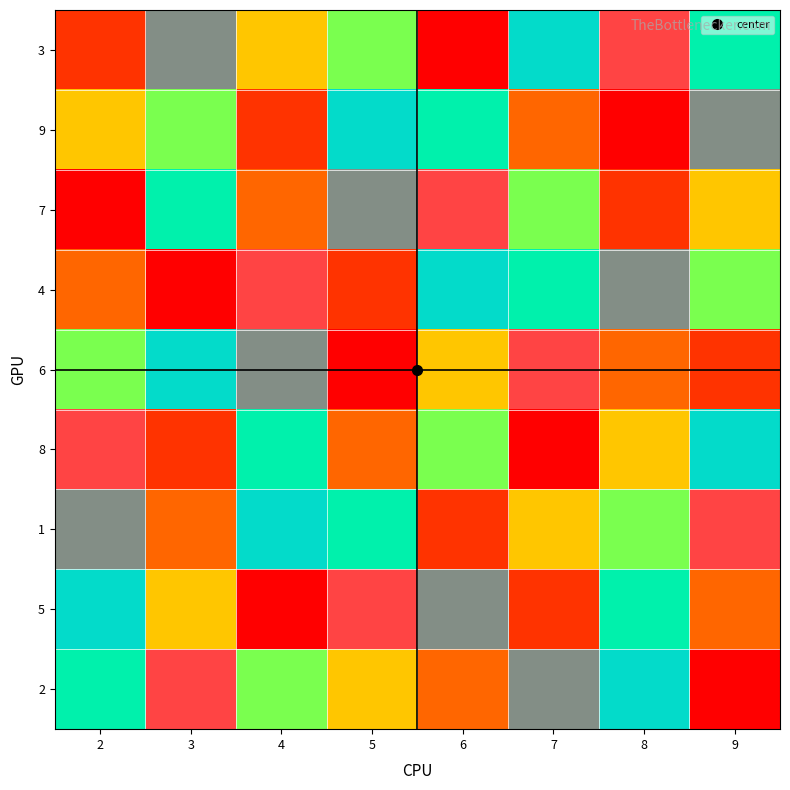

At how many categories does at least one series exceed 1?

8